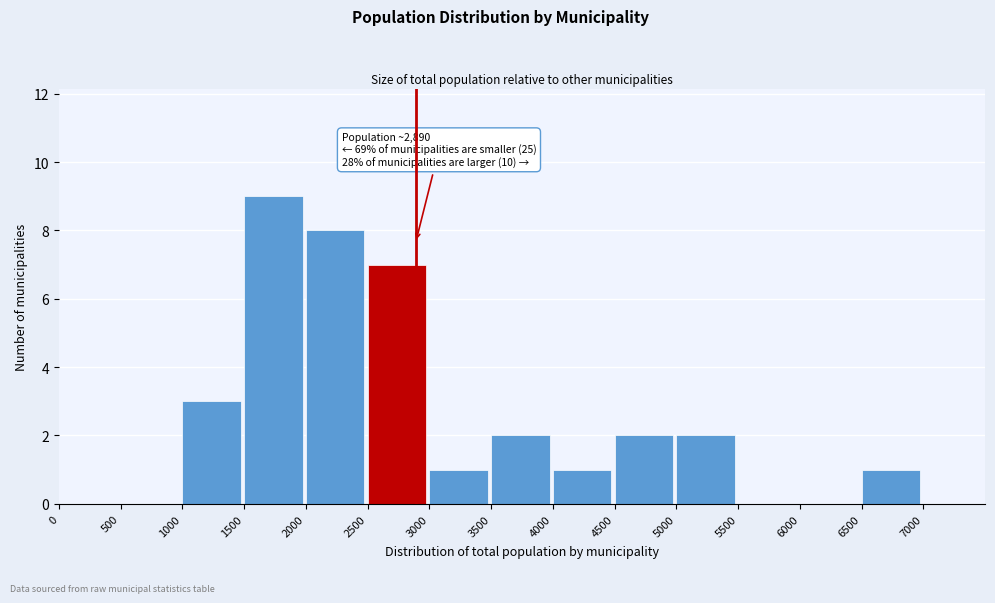

Which range on the x-axis has the tallest bar?

1500 to 2000